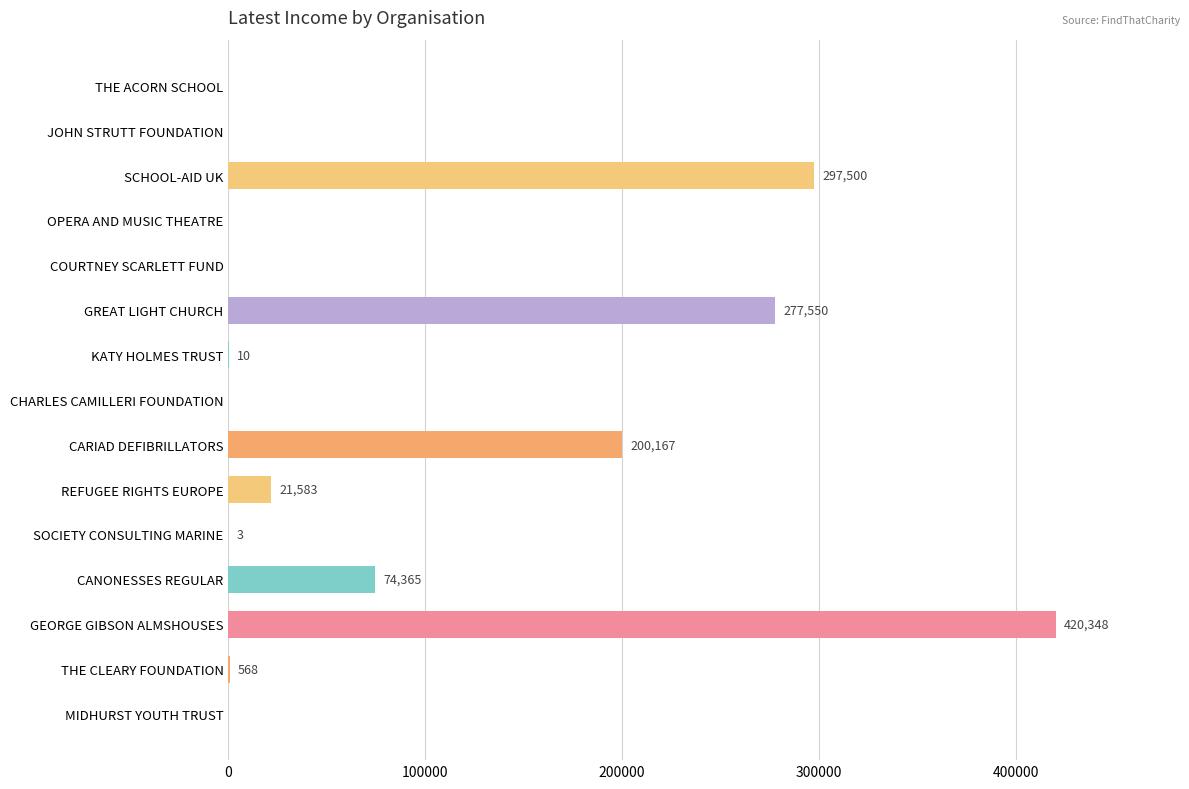

How many categories are shown in the chart?

15